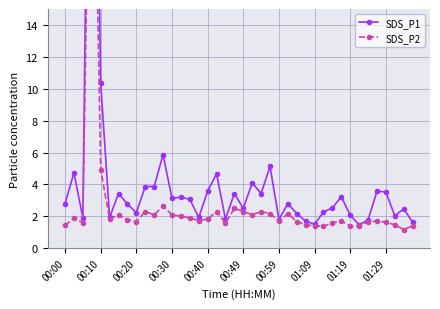

True or false: SDS_P1 and SDS_P2 intersect in this chart.

False